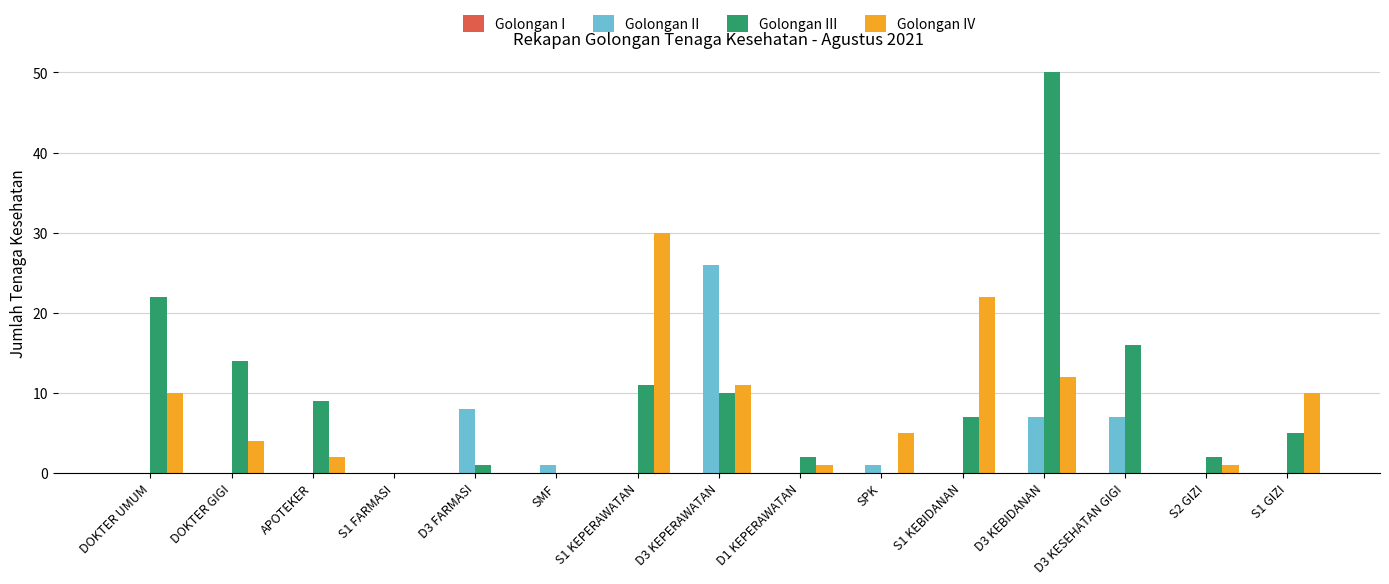

At which category is the sum across all series the highest?

D3 KEBIDANAN